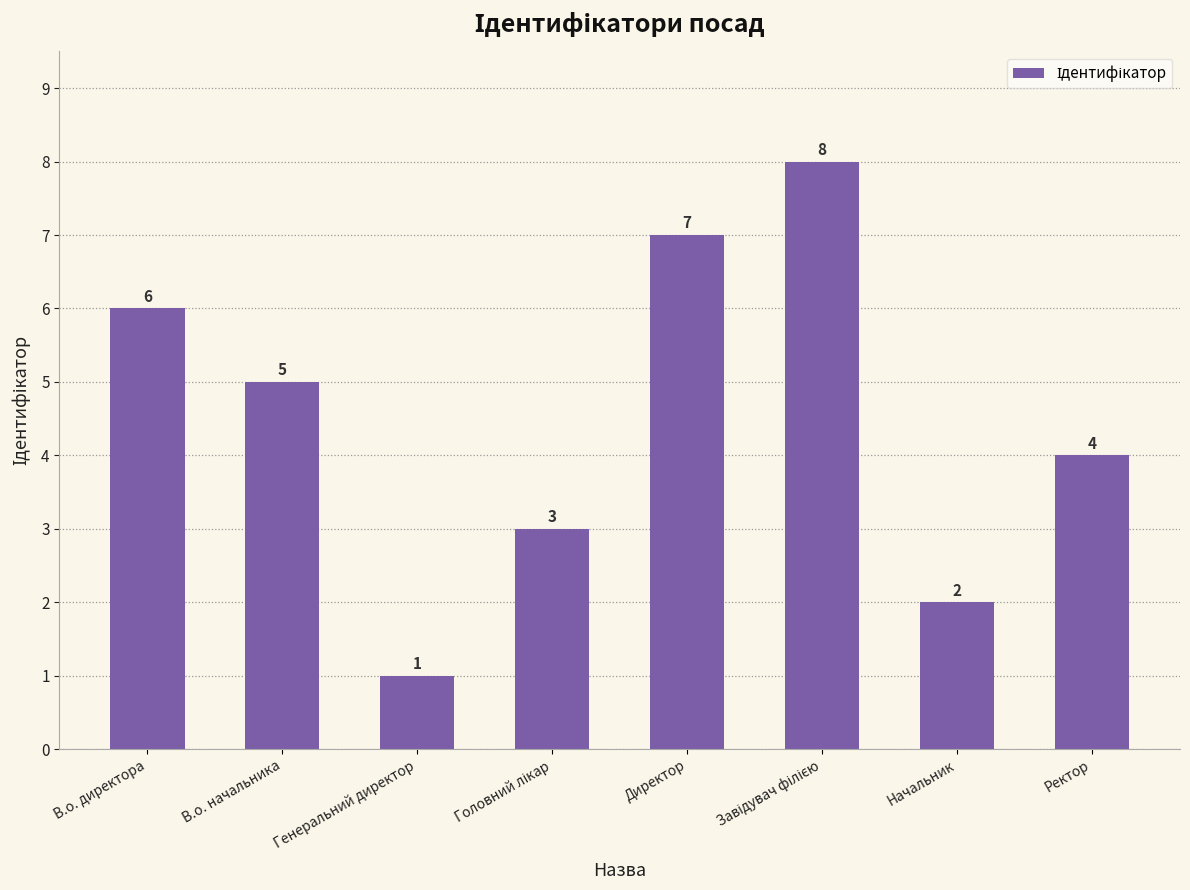

Is it true that the value at Директор is 9?

False